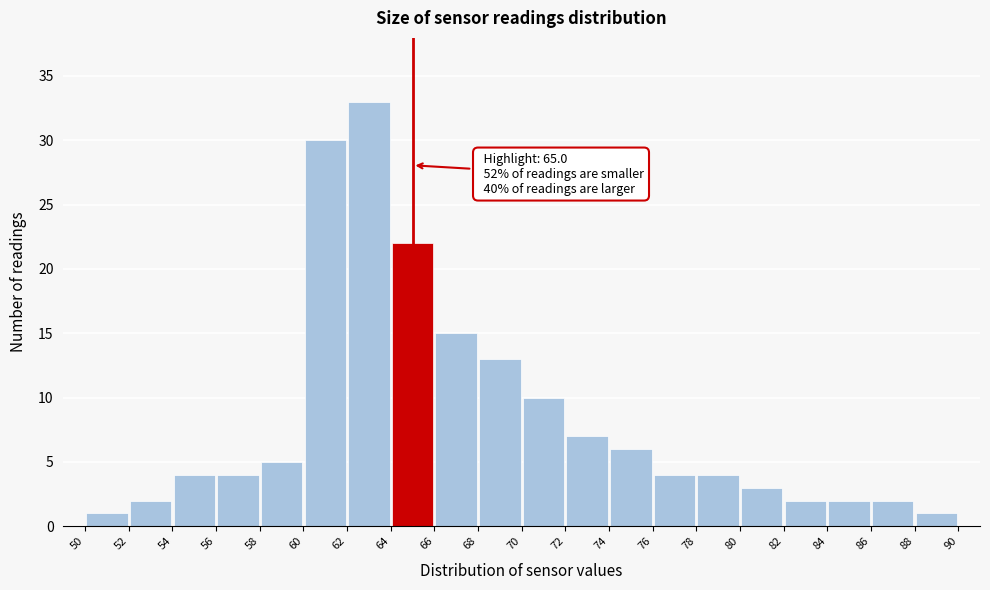

Over which range of the x-axis is the bar tallest?

62 to 64